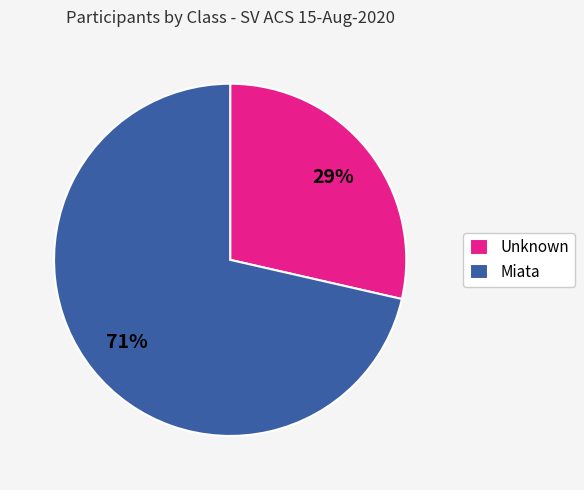

What is the largest slice in the pie chart?

Miata